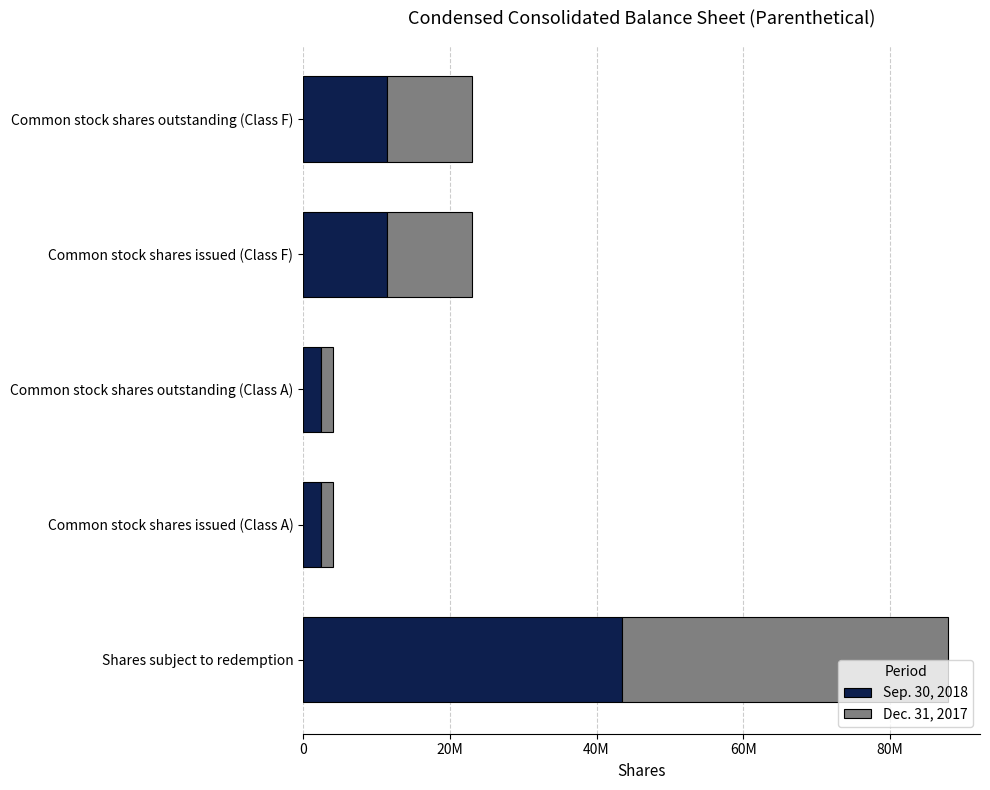

What is the sum of all Sep. 30, 2018 values?

71486586